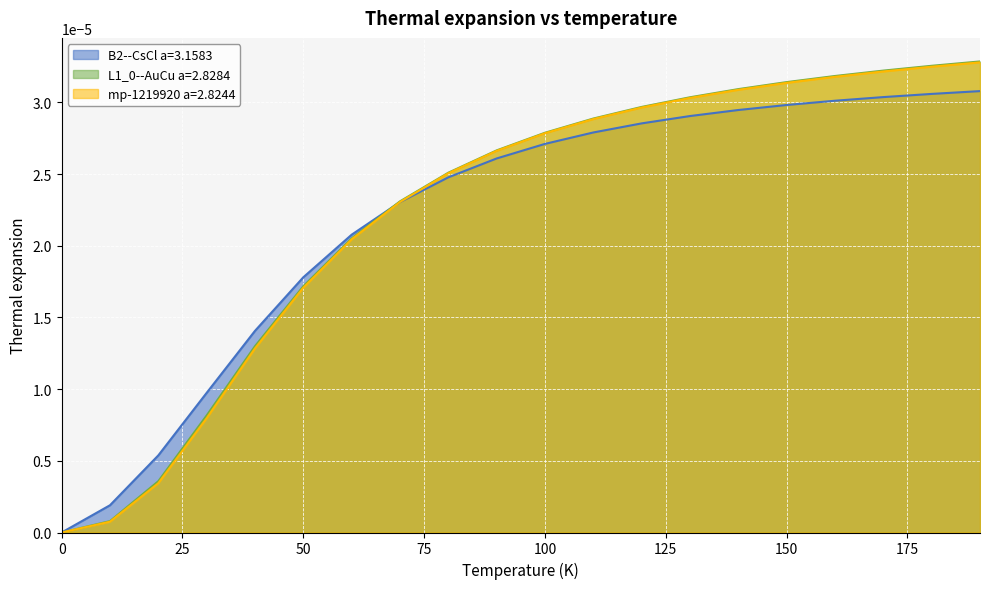

At which category does the chart reach its peak across all series?

190.0